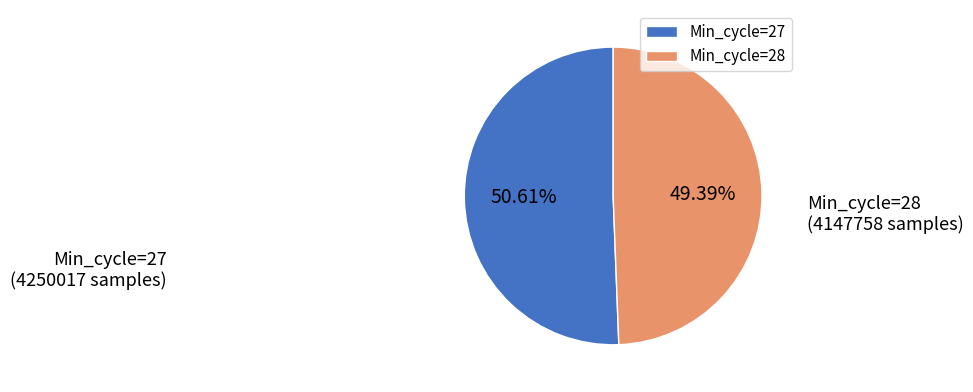

Is Min_cycle=27 the majority of the pie?

Yes